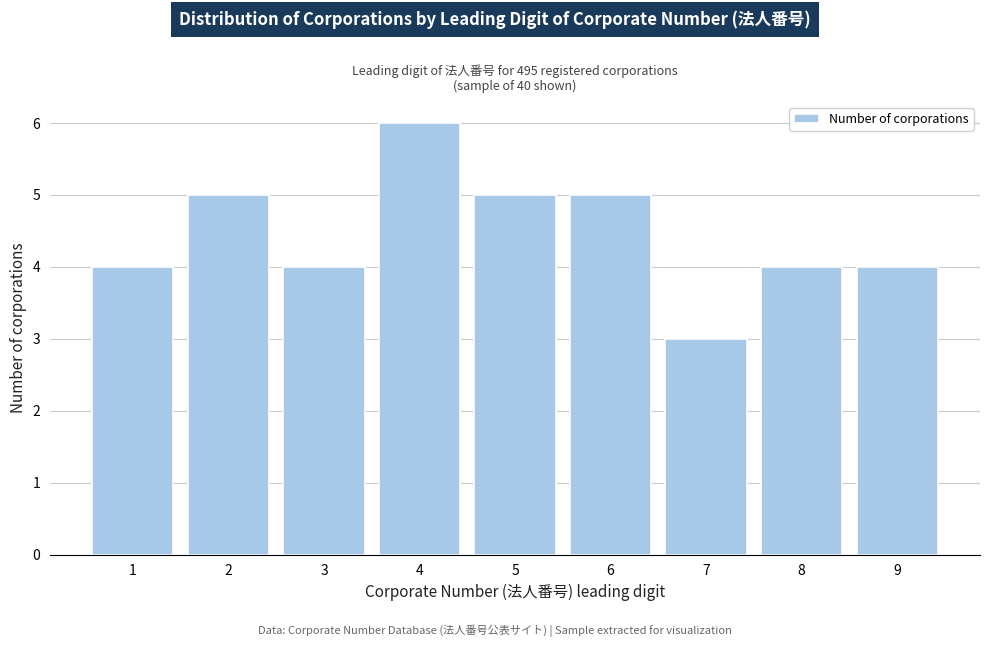

Reading left to right, transcribe all the data shown in this chart.

1=4	2=5	3=4	4=6	5=5	6=5	7=3	8=4	9=4